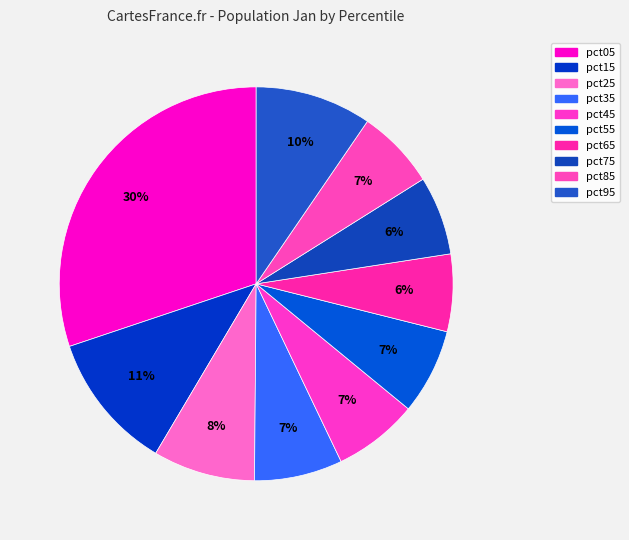

How many slices are in this pie chart?

10